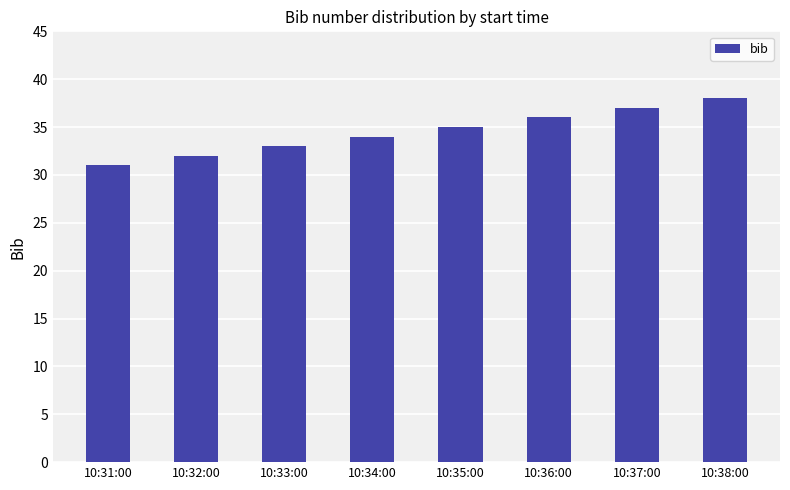

Reading right to left, list all the values displayed in this chart.

38	37	36	35	34	33	32	31